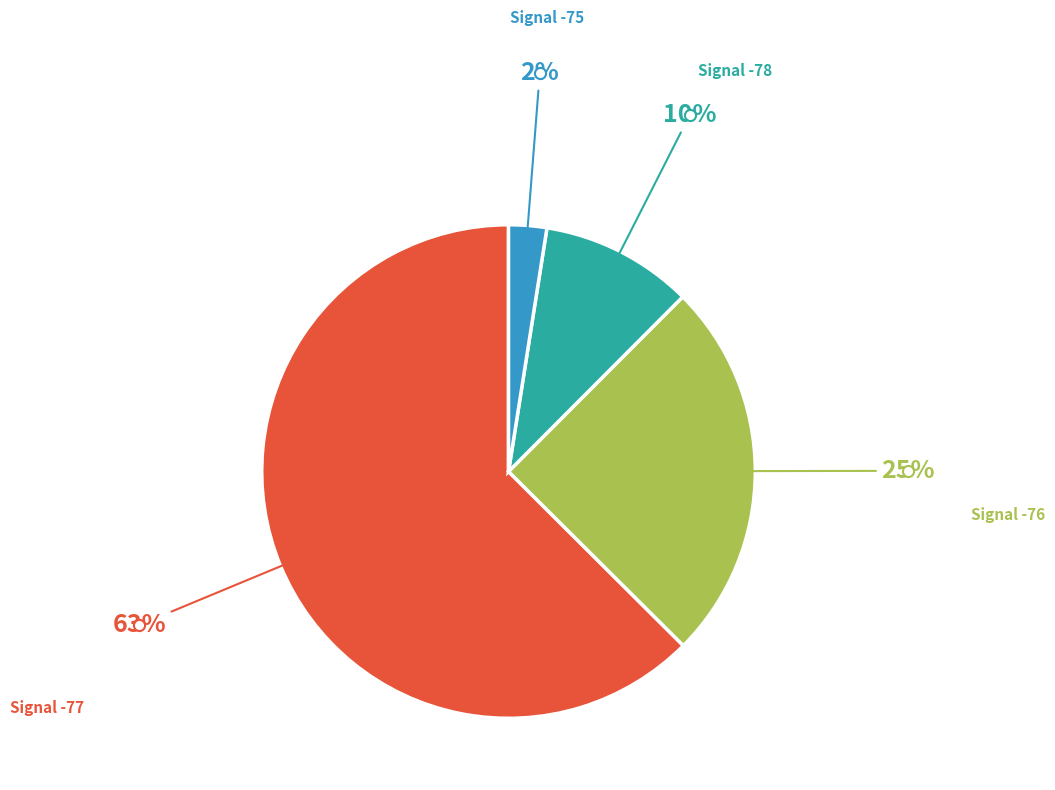

Does any single category account for the majority?

Yes